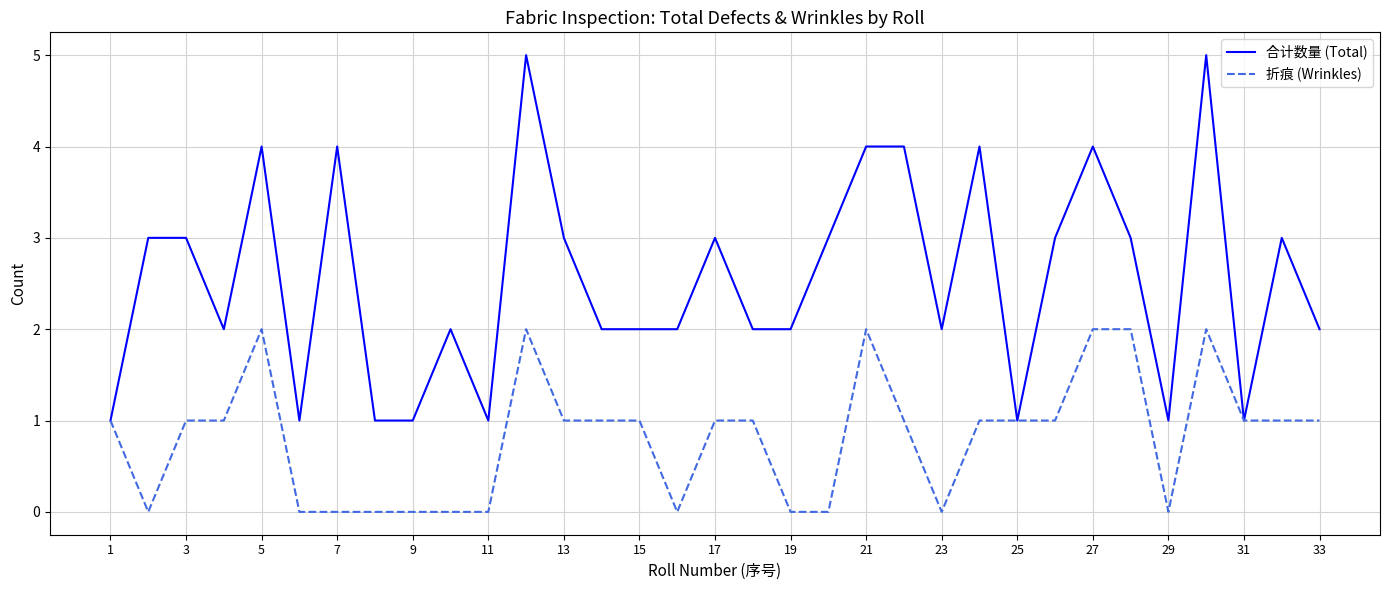

Which series has the largest total across all categories?

合计数量 (Total)